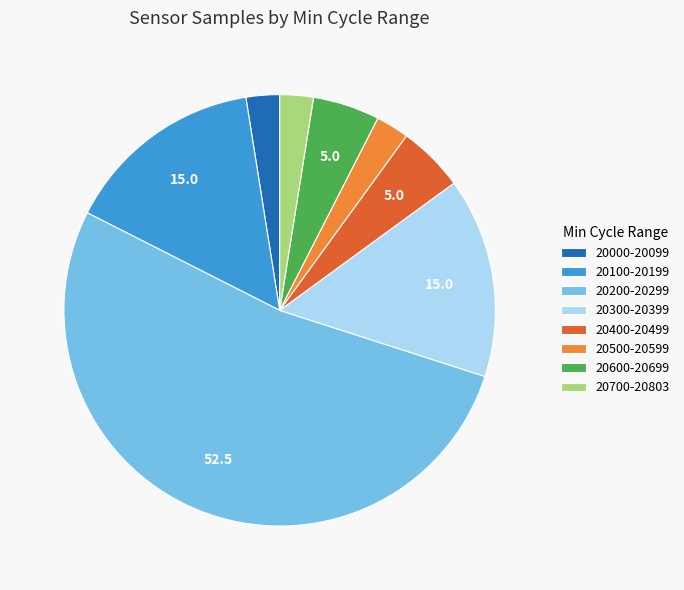

Do 20600-20699 and 20200-20299 together represent more than half of the pie?

Yes